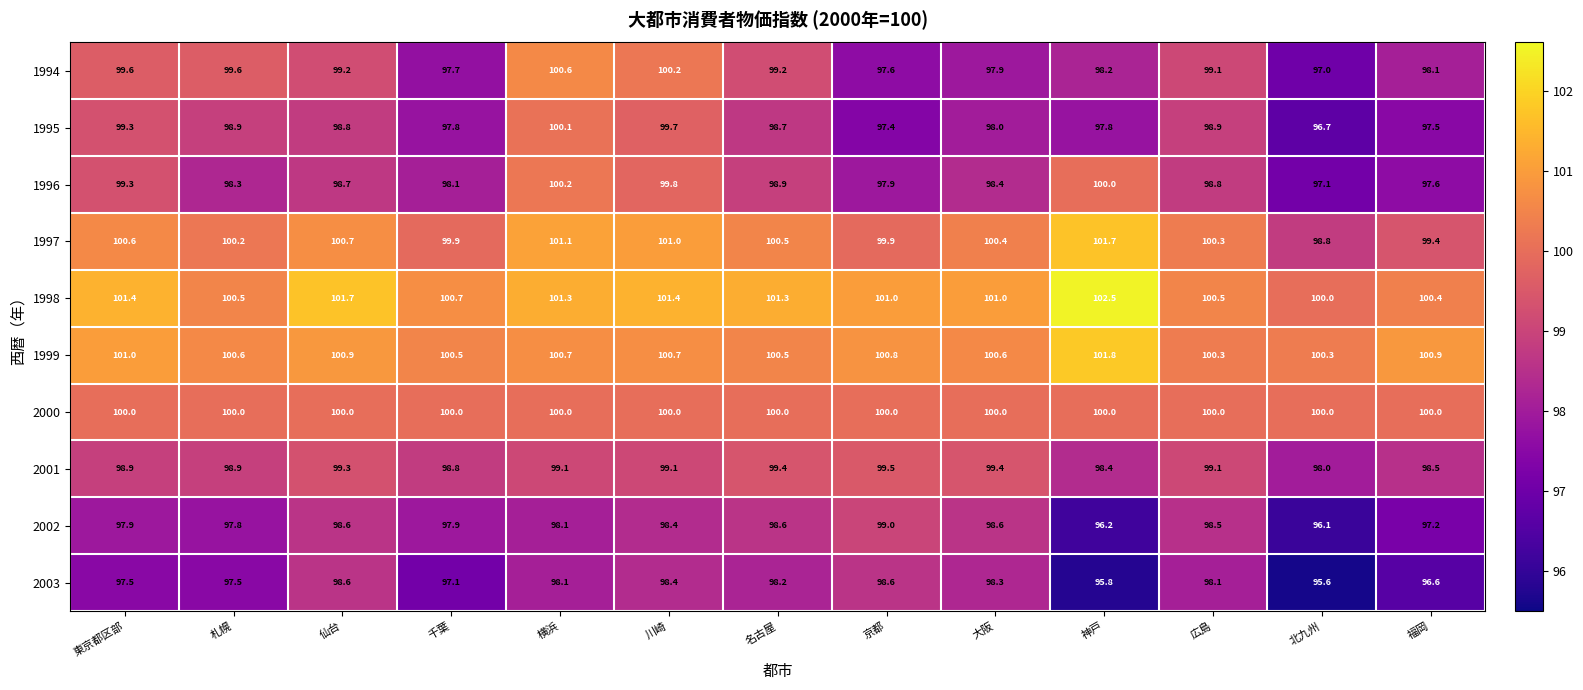

Is it true that 1995 equals 63.7 at 福岡?

False